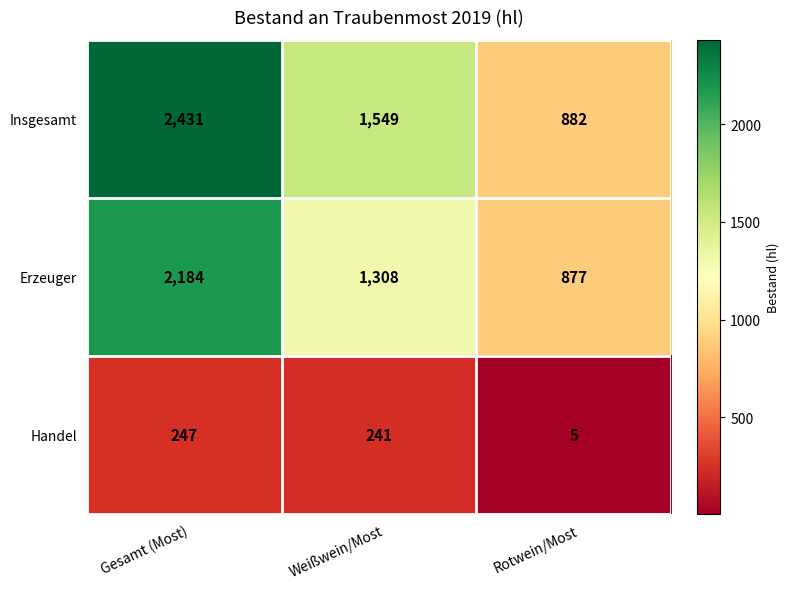

Which series has the widest spread of values?

Insgesamt